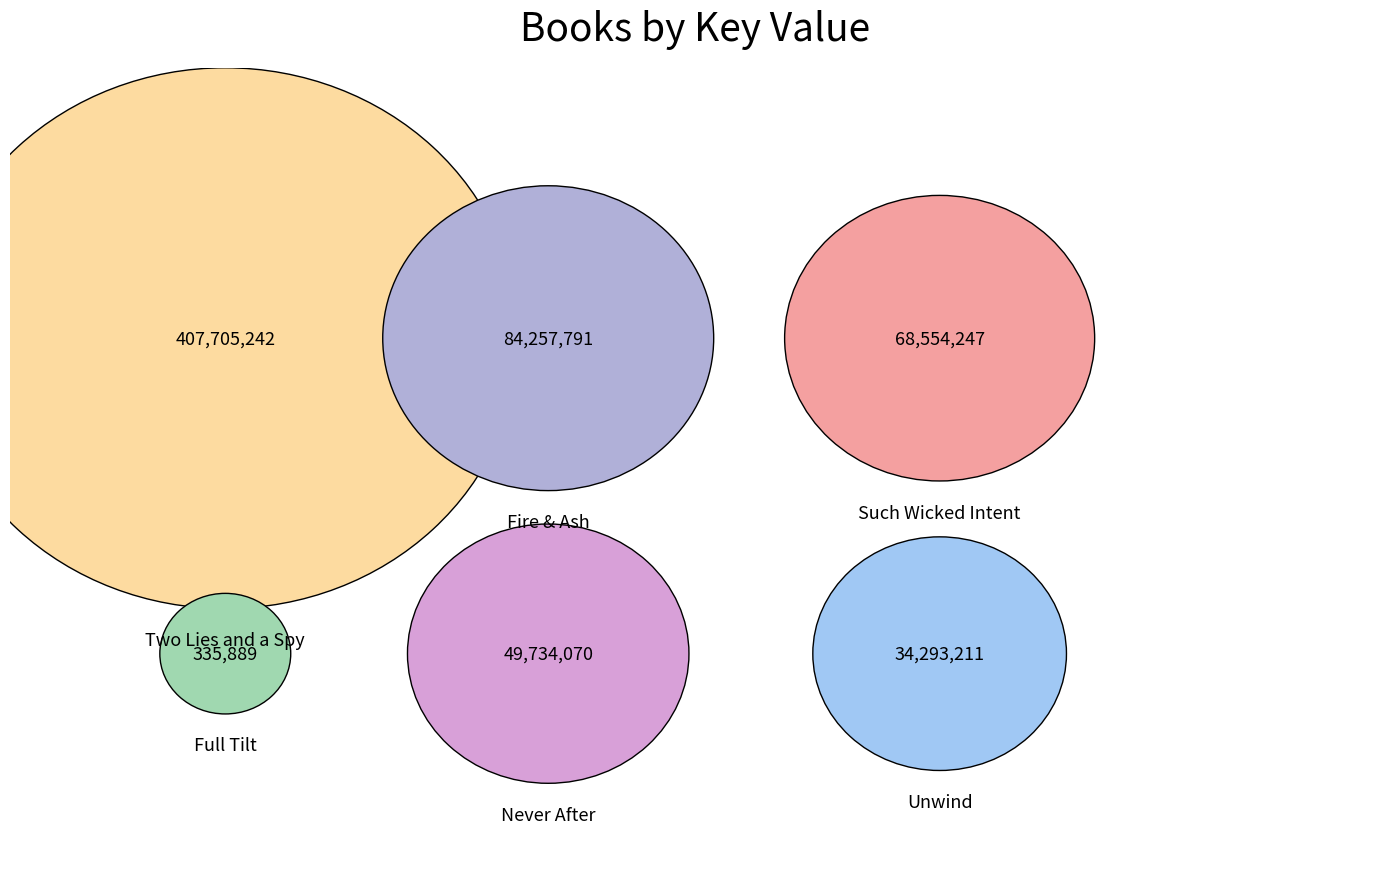

The Fire & Ash slice represents 13% of the pie. True or false?

True